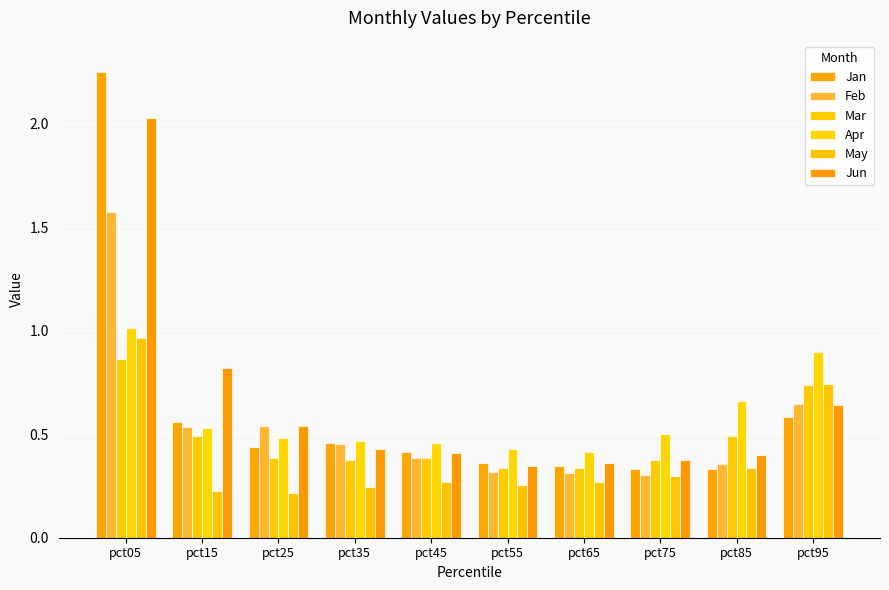

What is the sum of all Jun values?

6.3